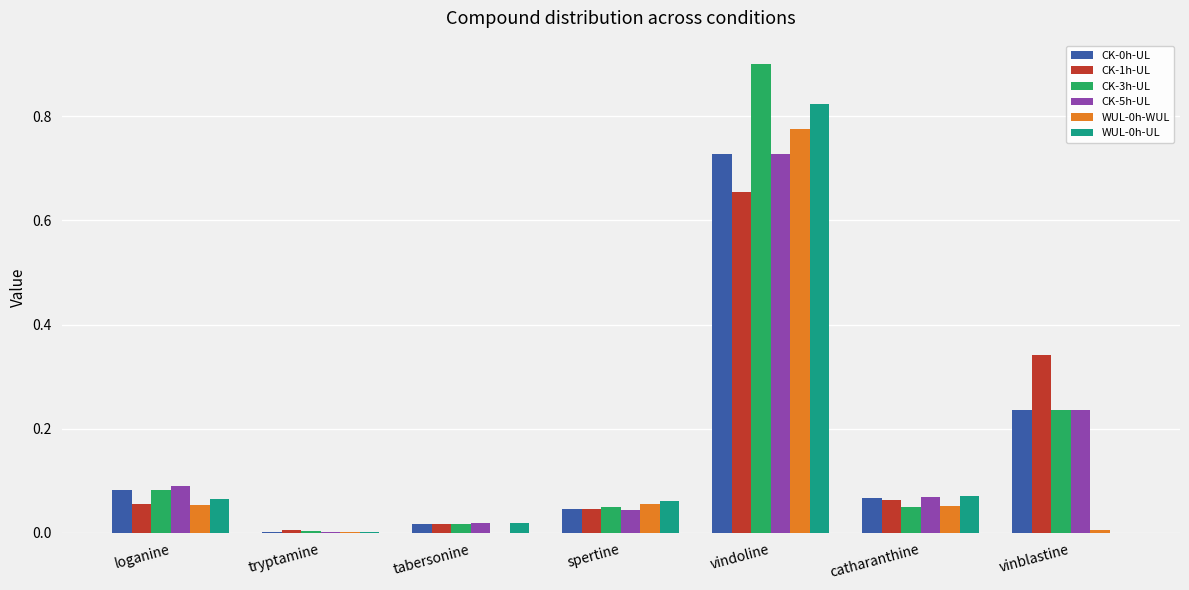

What is the sum of all WUL-0h-WUL values?

0.9